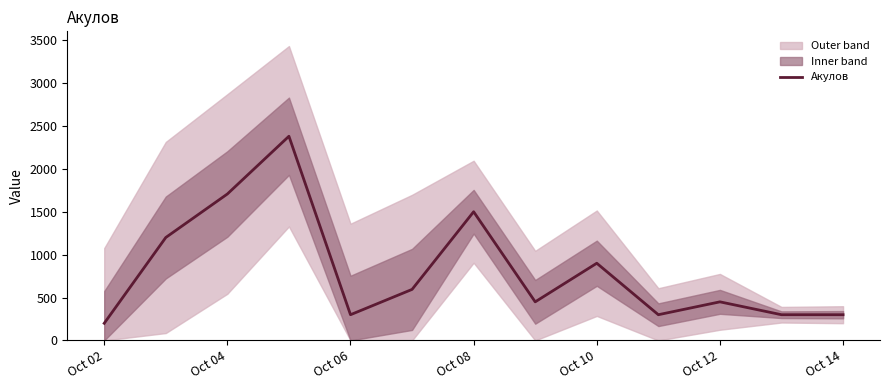

Does the chart have visible grid lines?

No